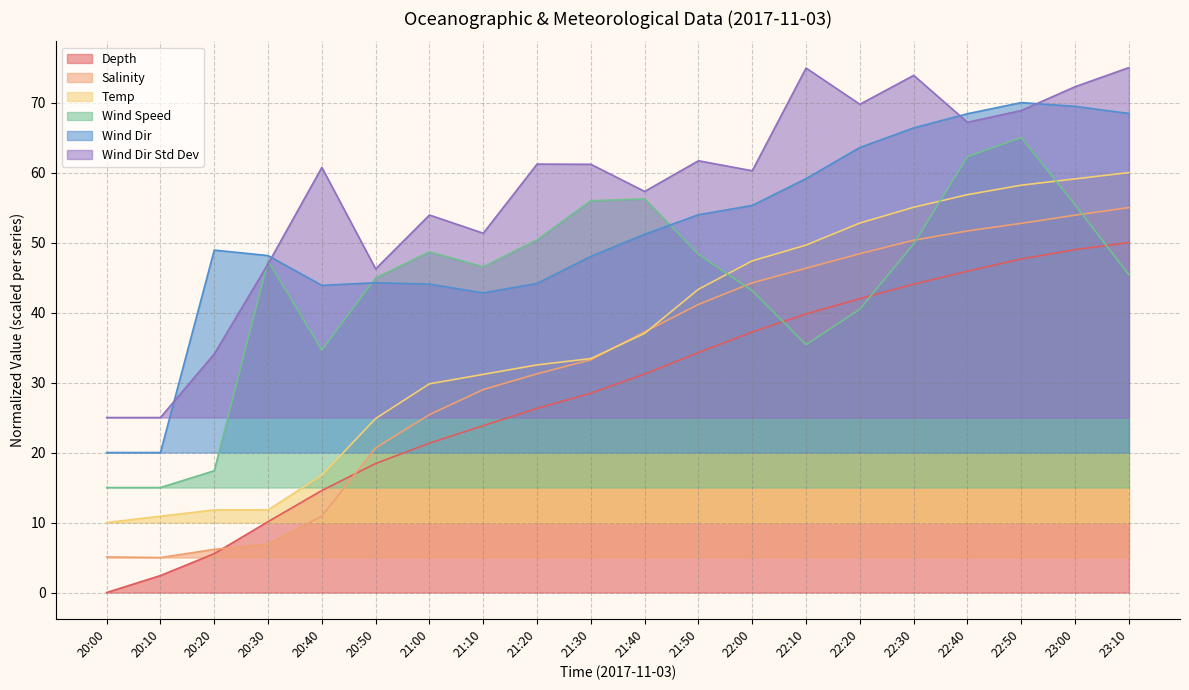

What is the total value across all series at 20:00?

75.1